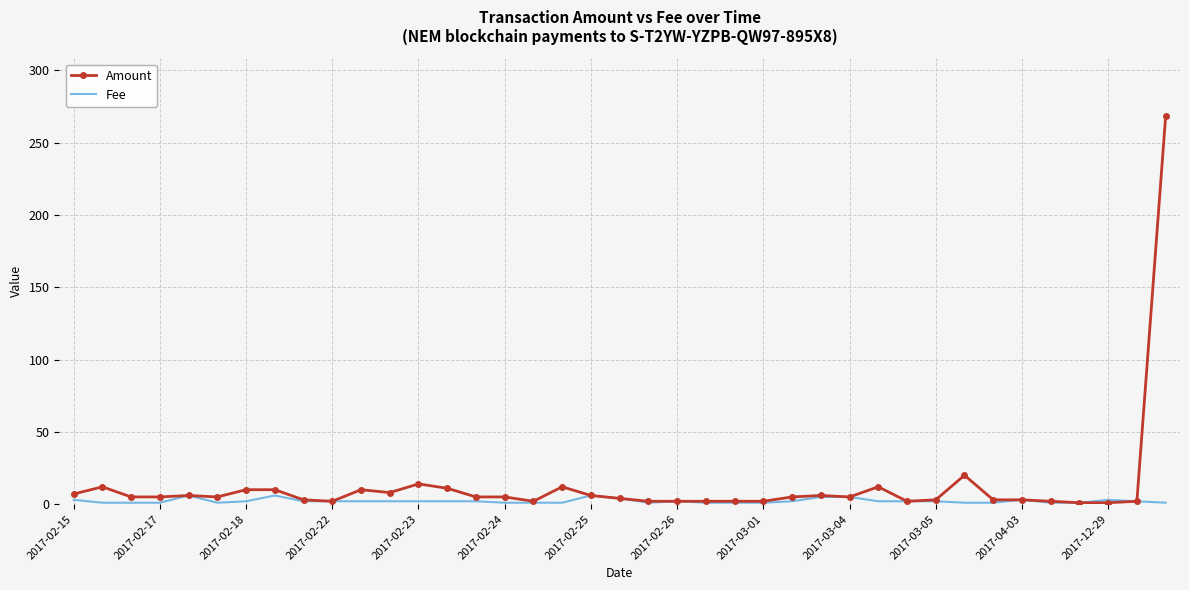

Which series has the widest spread of values?

Amount